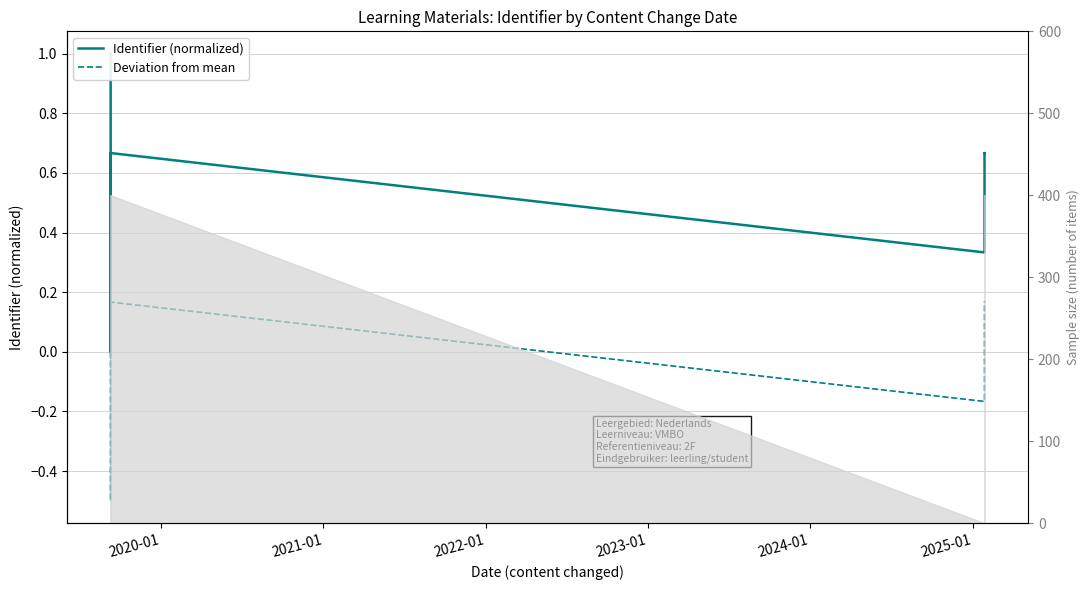

What is the maximum value shown in the chart?

1.0